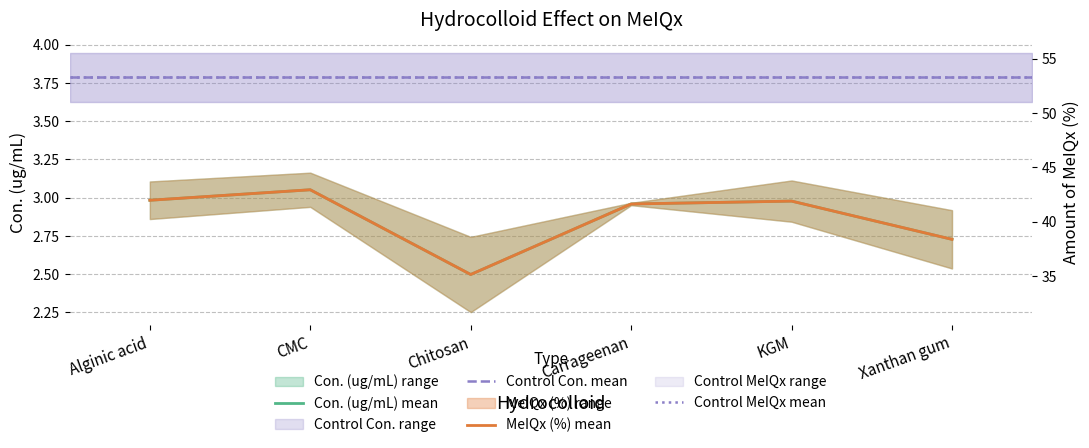

True or false: Con_rep2 and MeIQx_rep2 cross at least once.

False